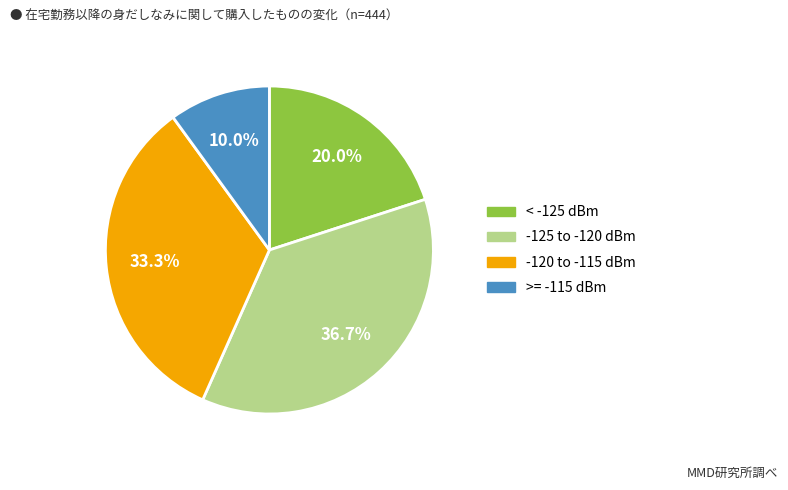

To the nearest percent, what is the average slice percentage?

25%